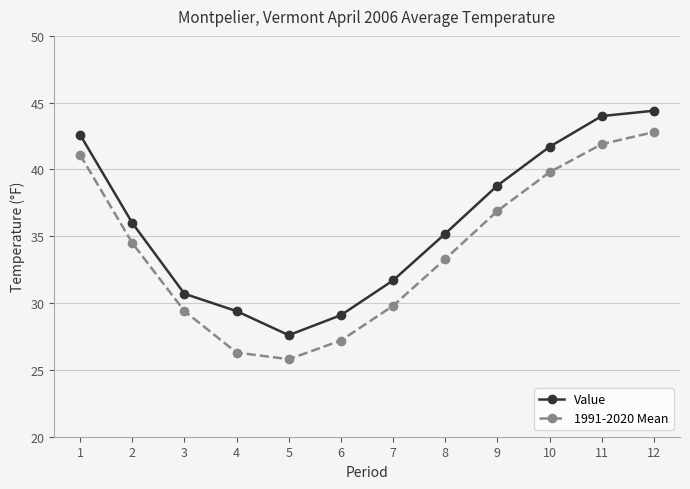

Which category has the highest value across all series?

12